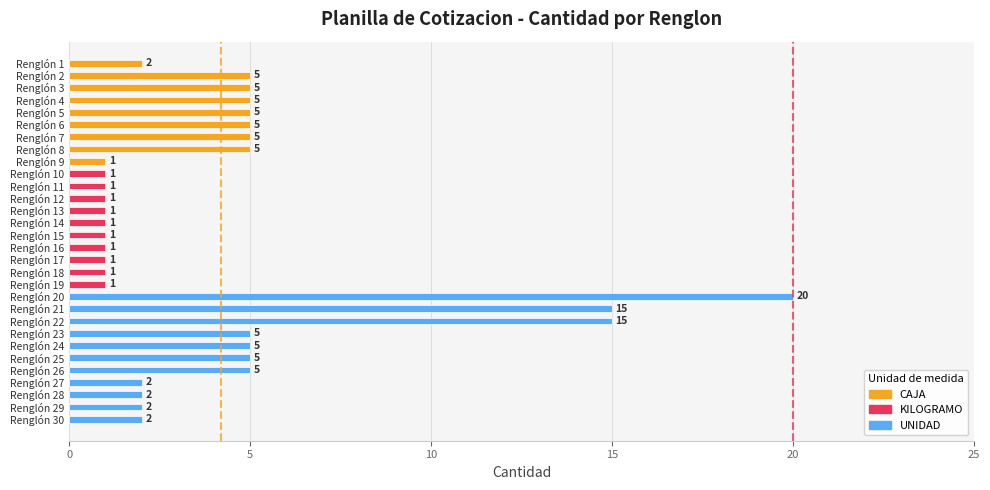

Reading top to bottom, extract all data points from this chart.

2	5	5	5	5	5	5	5	1	1	1	1	1	1	1	1	1	1	1	20	15	15	5	5	5	5	2	2	2	2